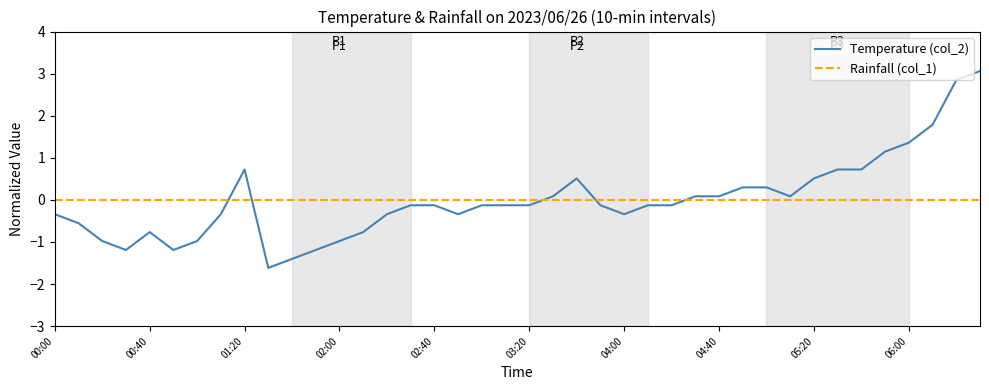

True or false: Rainfall (col_1) and Temperature (col_2) intersect in this chart.

True